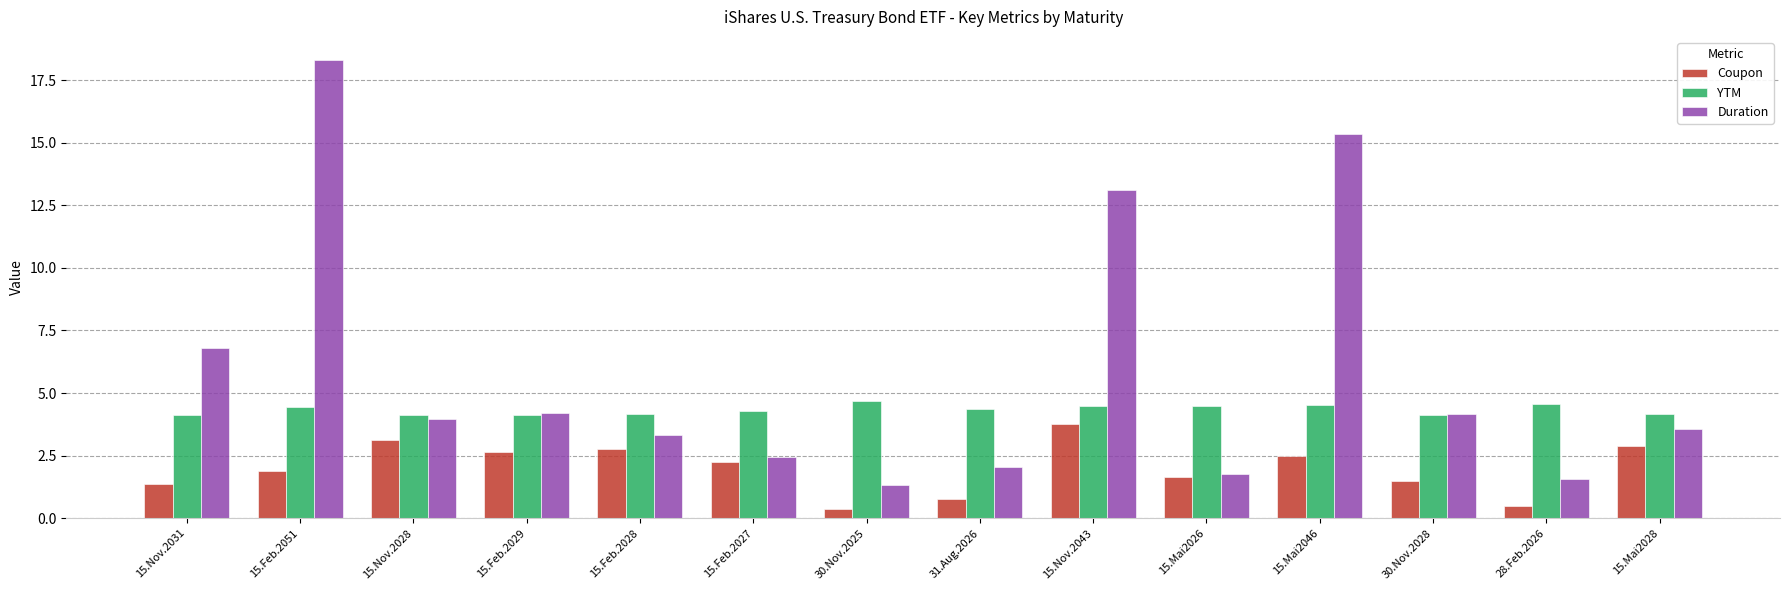

How many series are shown in this chart?

3